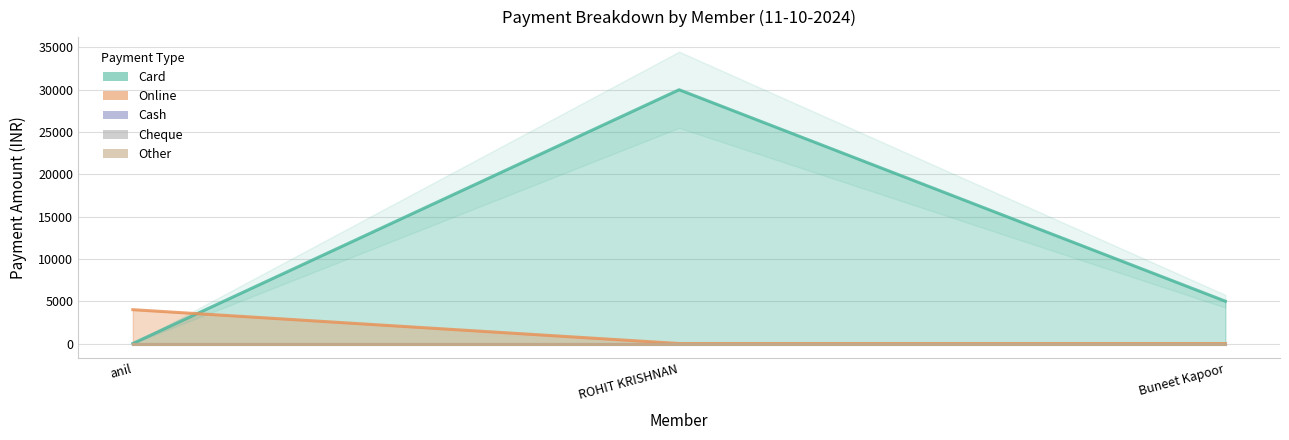

Which series has the largest total across all categories?

Card